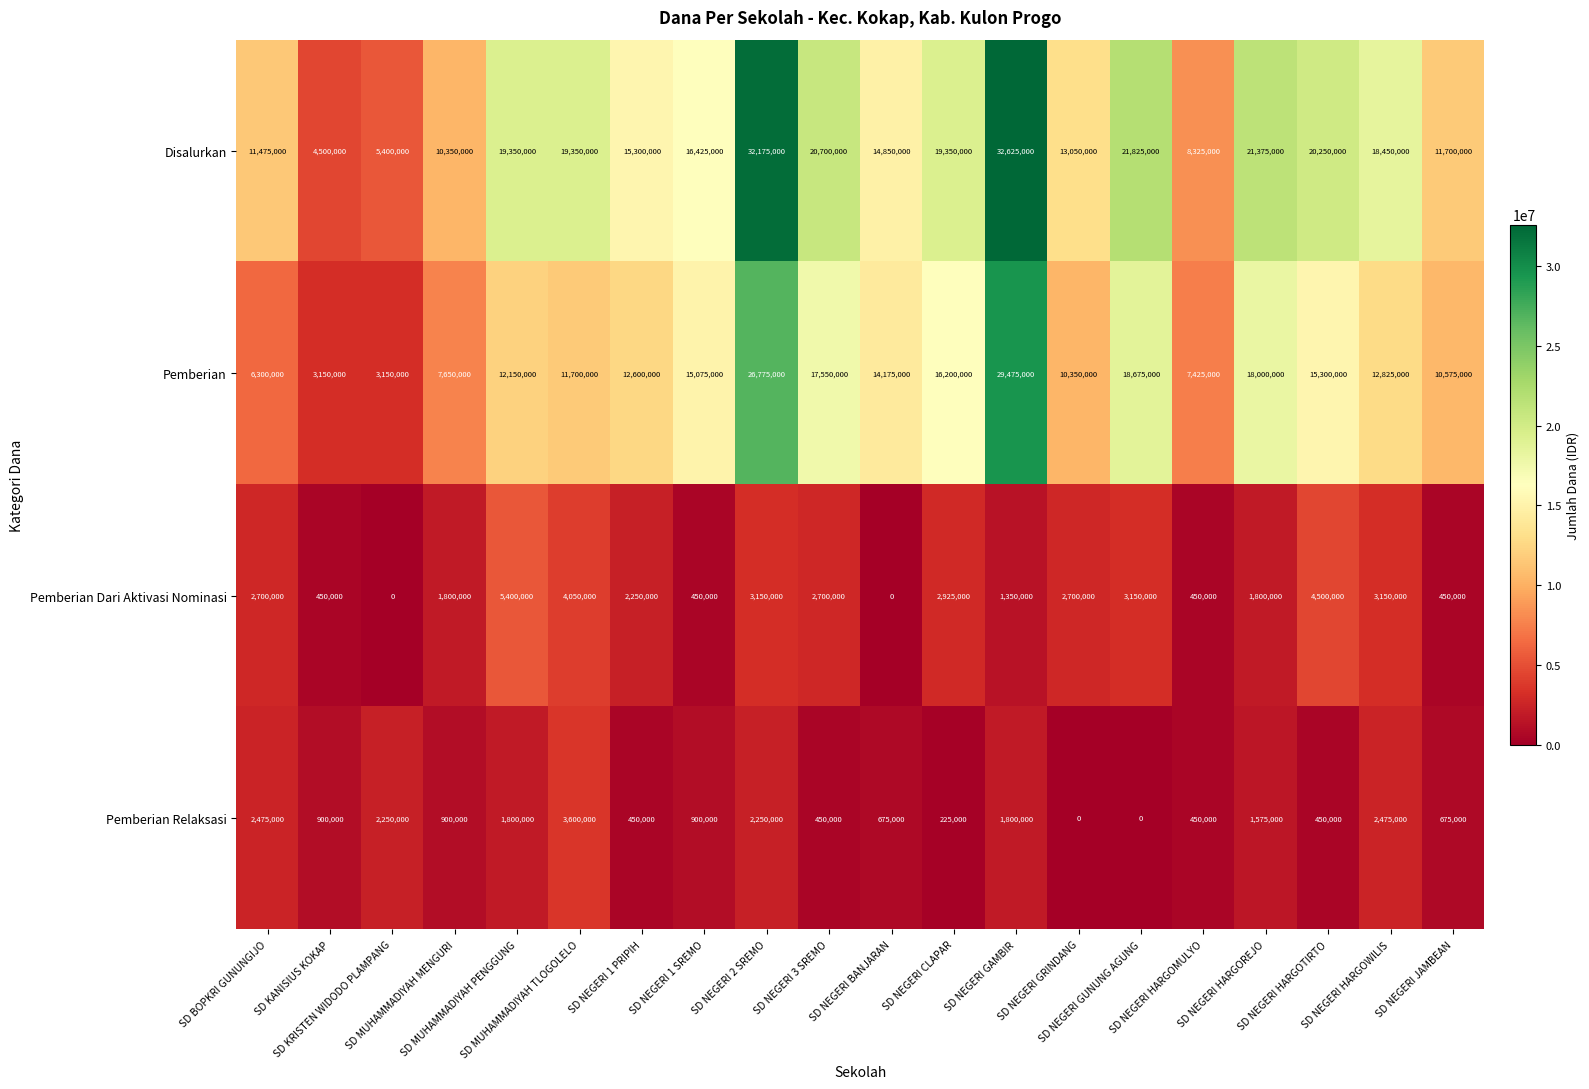

List the series in order of their peak value, highest first.

Disalurkan, Pemberian, Pemberian Dari Aktivasi Nominasi, Pemberian Relaksasi